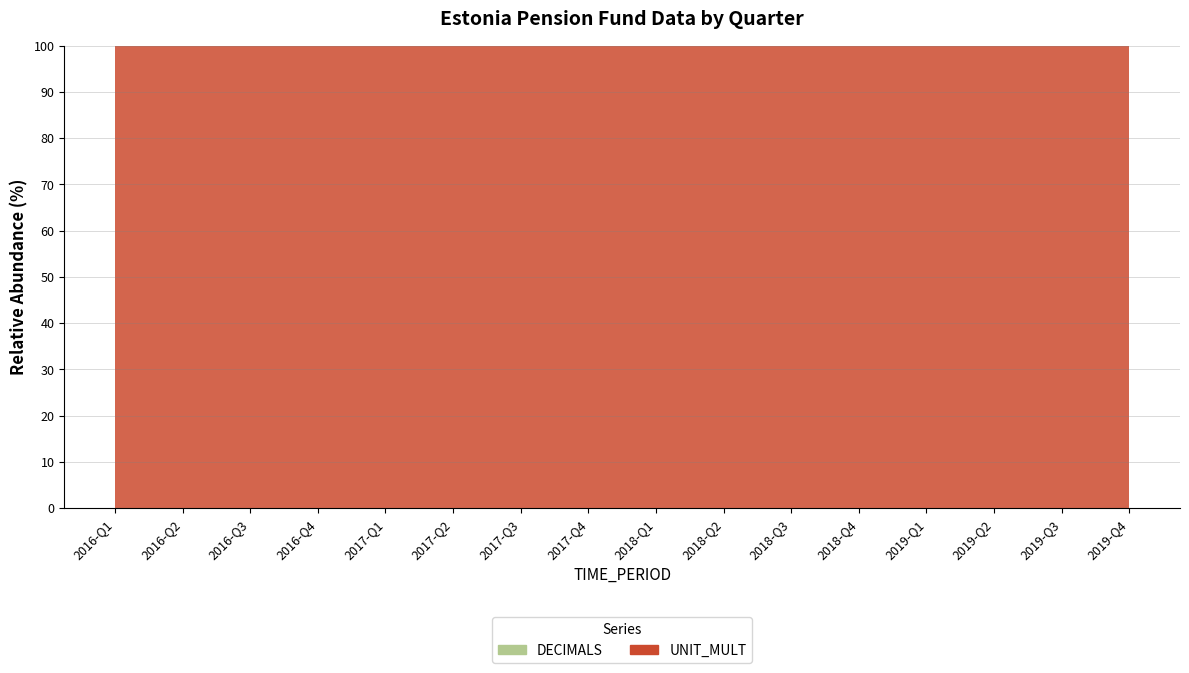

Reading left to right, what are all the values shown in this chart?

DECIMALS: 2016-Q1=0	2016-Q2=0	2016-Q3=0	2016-Q4=0	2017-Q1=0	2017-Q2=0	2017-Q3=0	2017-Q4=0	2018-Q1=0	2018-Q2=0	2018-Q3=0	2018-Q4=0	2019-Q1=0	2019-Q2=0	2019-Q3=0	2019-Q4=0
UNIT_MULT: 2016-Q1=6	2016-Q2=6	2016-Q3=6	2016-Q4=6	2017-Q1=6	2017-Q2=6	2017-Q3=6	2017-Q4=6	2018-Q1=6	2018-Q2=6	2018-Q3=6	2018-Q4=6	2019-Q1=6	2019-Q2=6	2019-Q3=6	2019-Q4=6